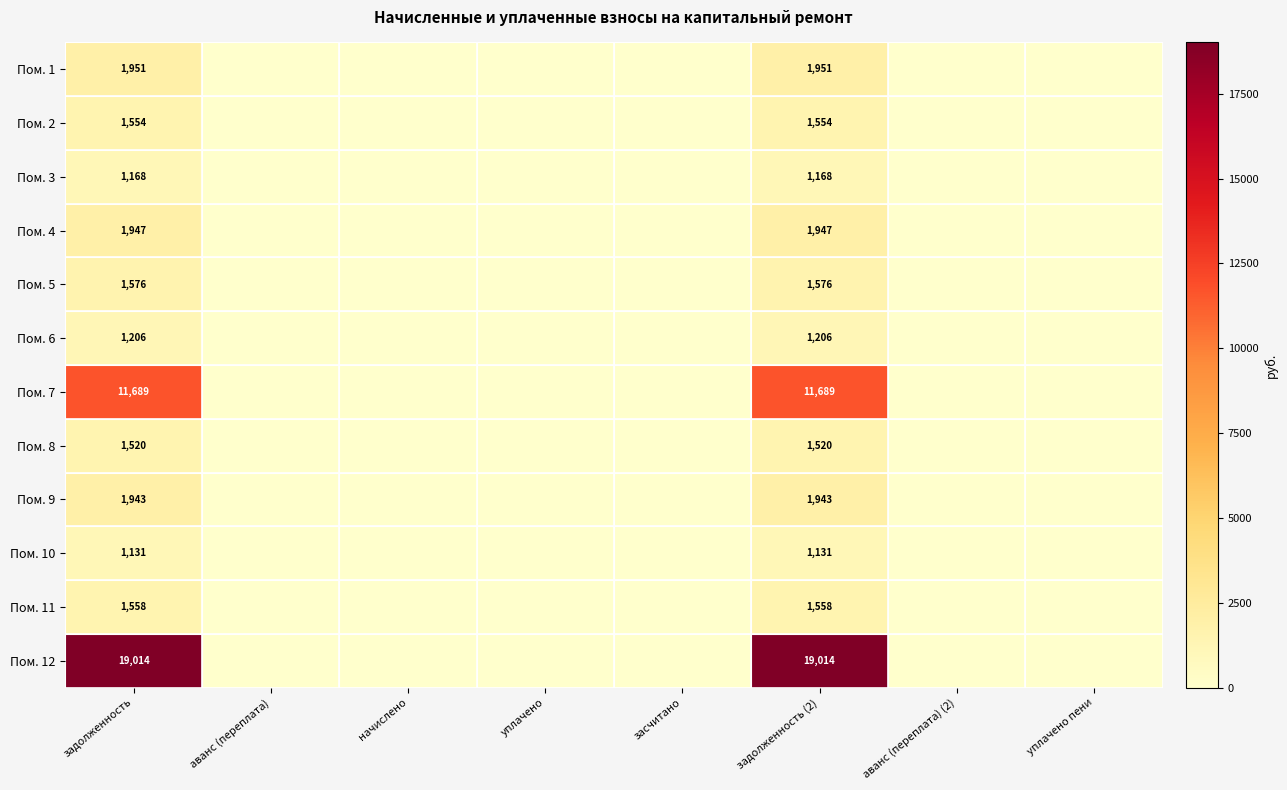

The value of Пом. 10 at задолженность is 1830. True or false?

False